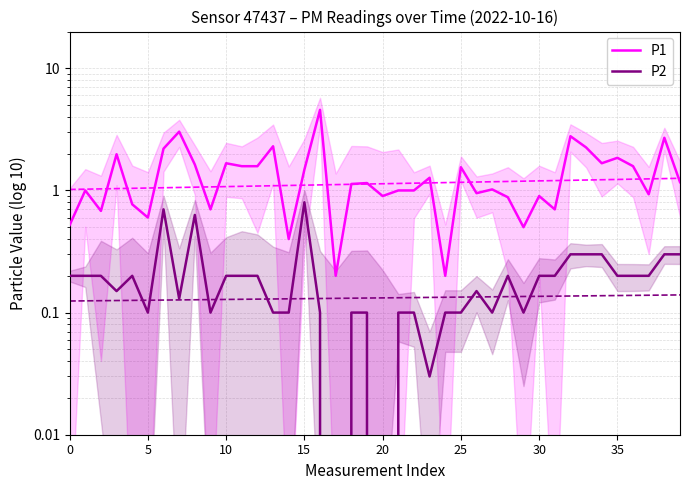

Is it true that P2 equals 0.2 at 26?

False